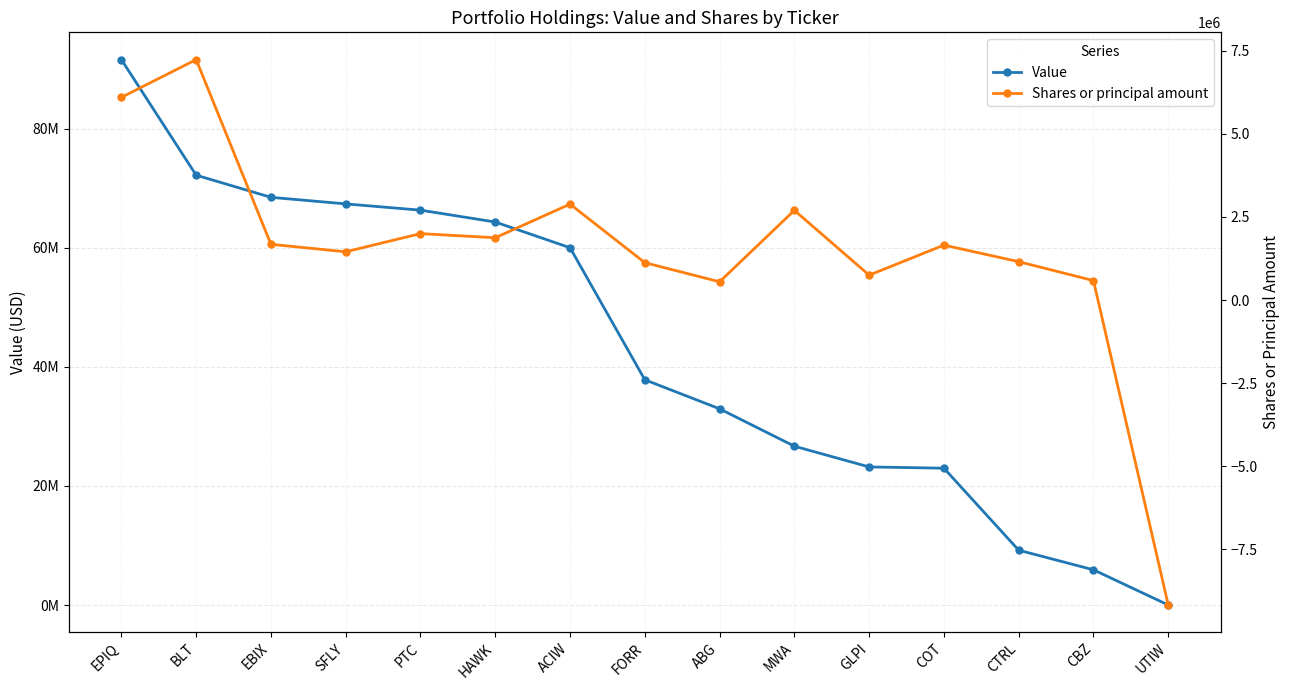

At UTIW, list the series in order from smallest to largest.

Shares or principal amount, Value